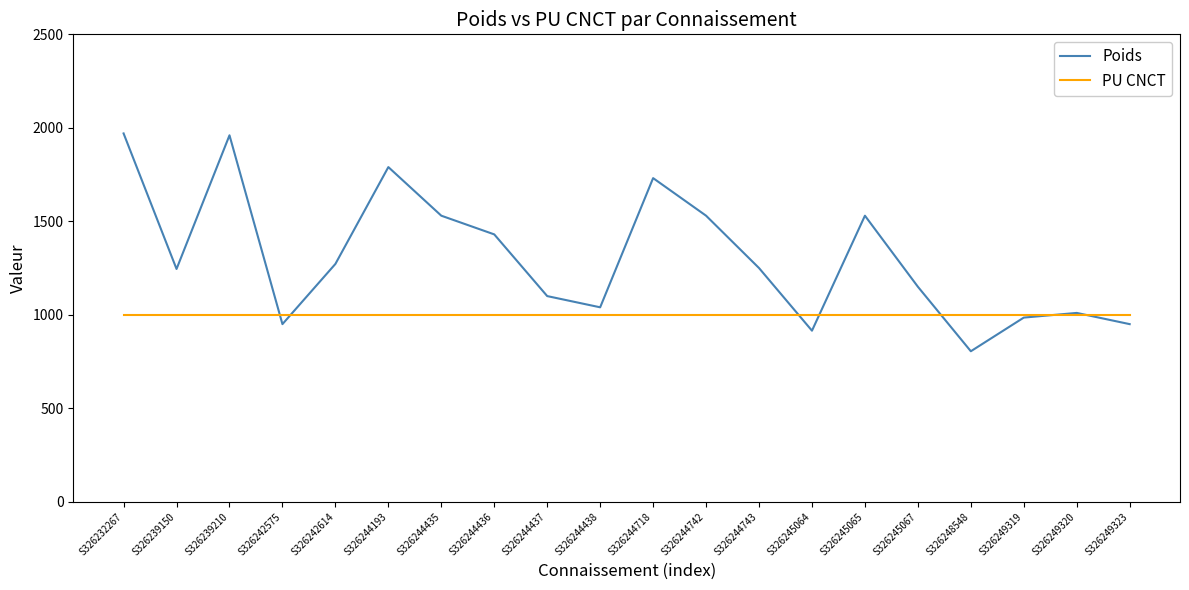

Rank the series by their average value, from highest to lowest.

Poids, PU CNCT